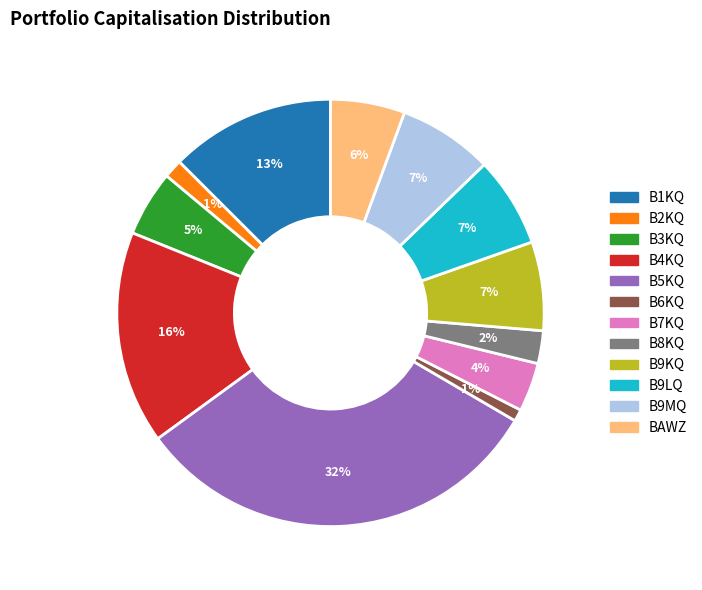

True or false: B9KQ accounts for 14% of the total.

False